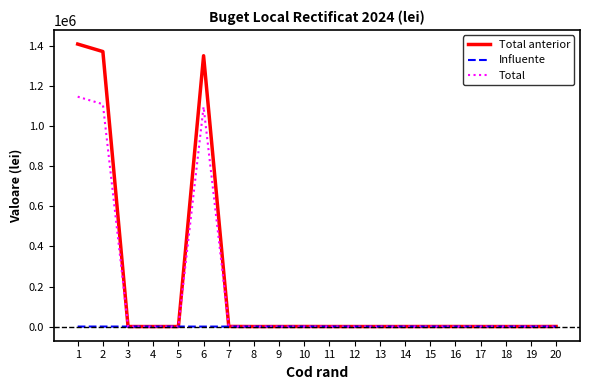

True or false: Influente has a value of 0 at 12.

True